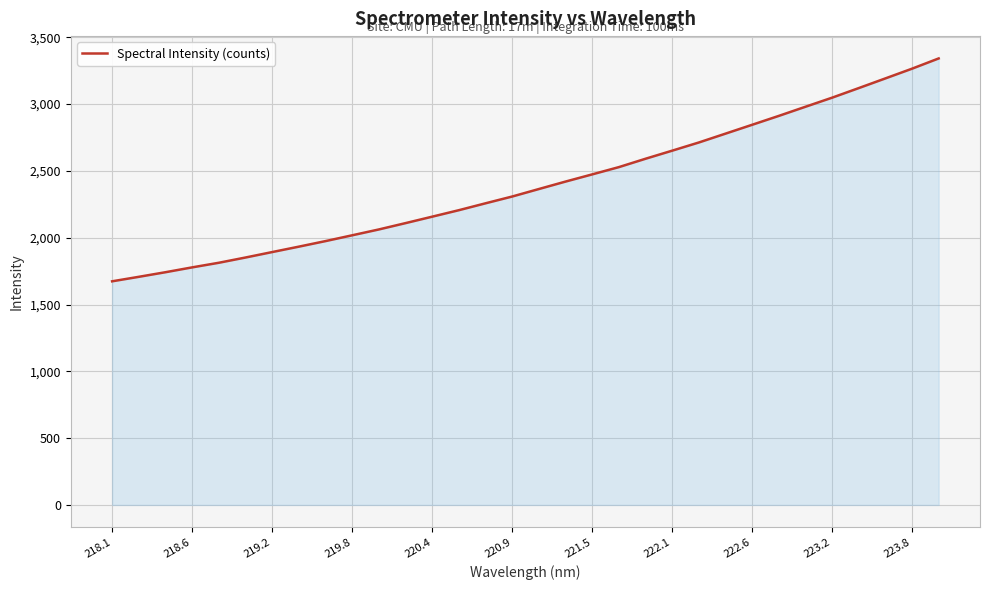

Count the number of values greater than 2364.

16